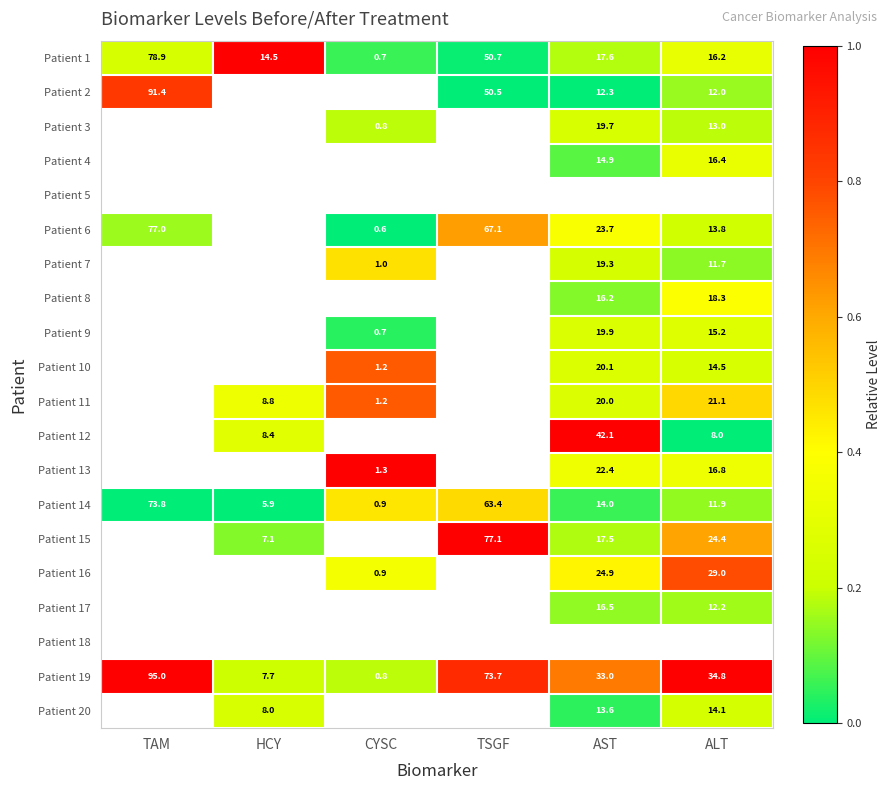

Where is Patient 1 nearest to the value 39?

TSGF